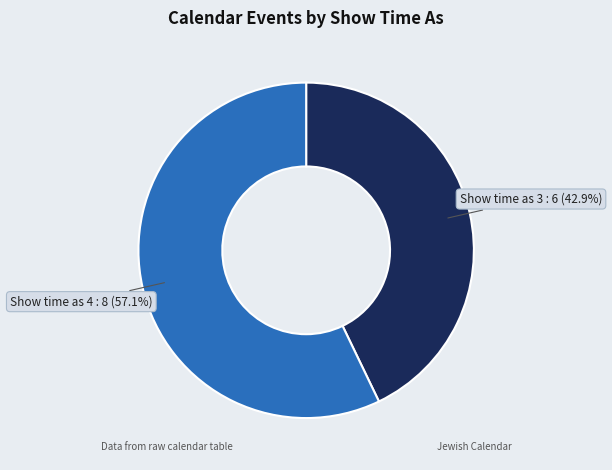

How many segments does this pie chart have?

2